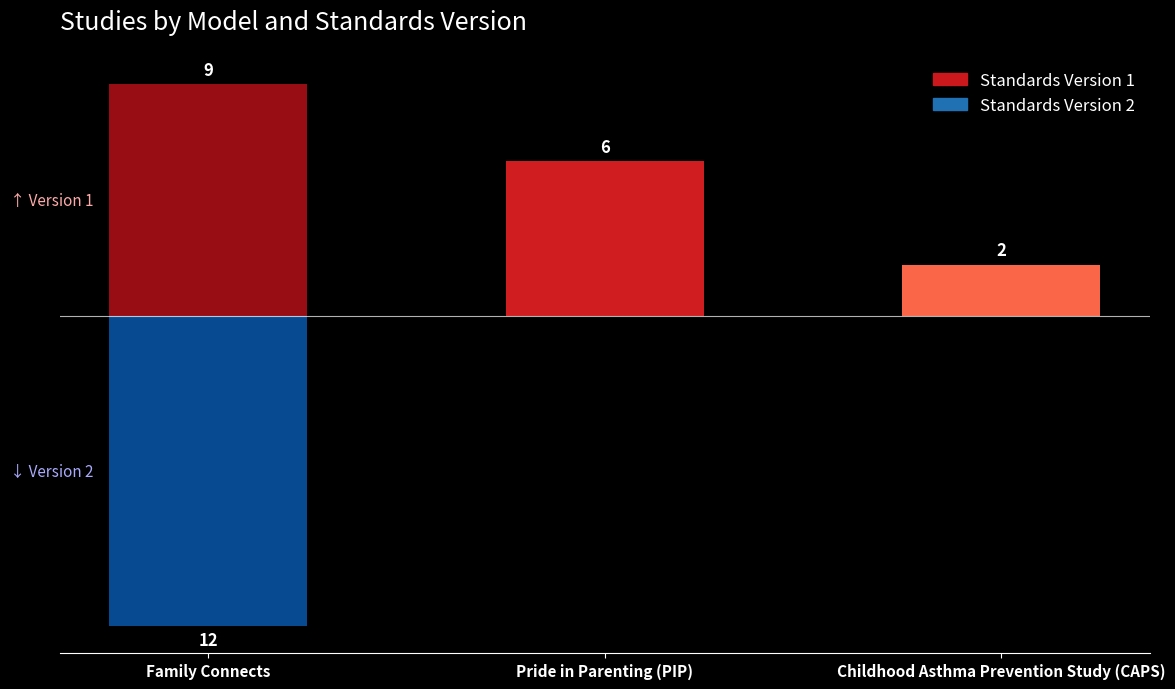

What is the label of the 3rd bar from the left?

Childhood Asthma Prevention Study (CAPS)